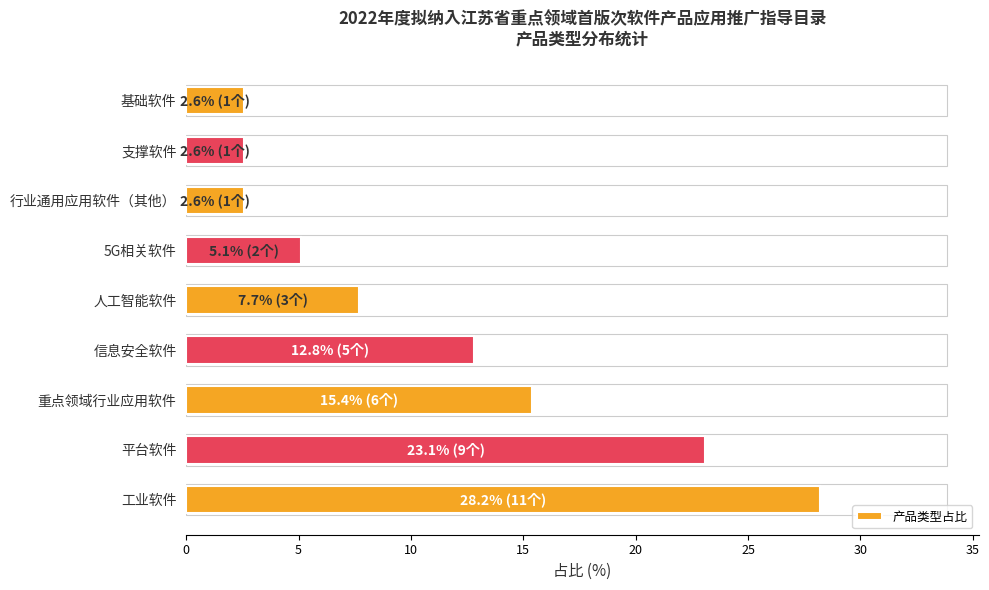

Reading top to bottom, list all the values displayed in this chart.

2.6	2.6	2.6	5.1	7.7	12.8	15.4	23.1	28.2